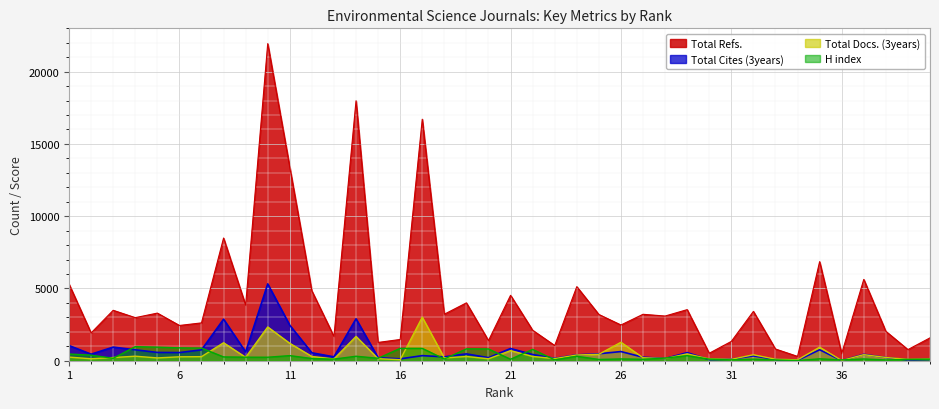

What is the average value of the Total Cites (3years) series?

696